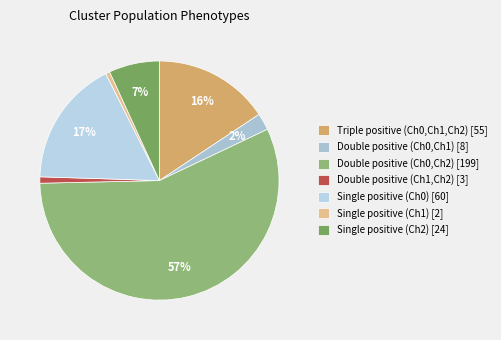

Is it true that Double positive (Ch1,Ch2) is 12% of the pie?

False